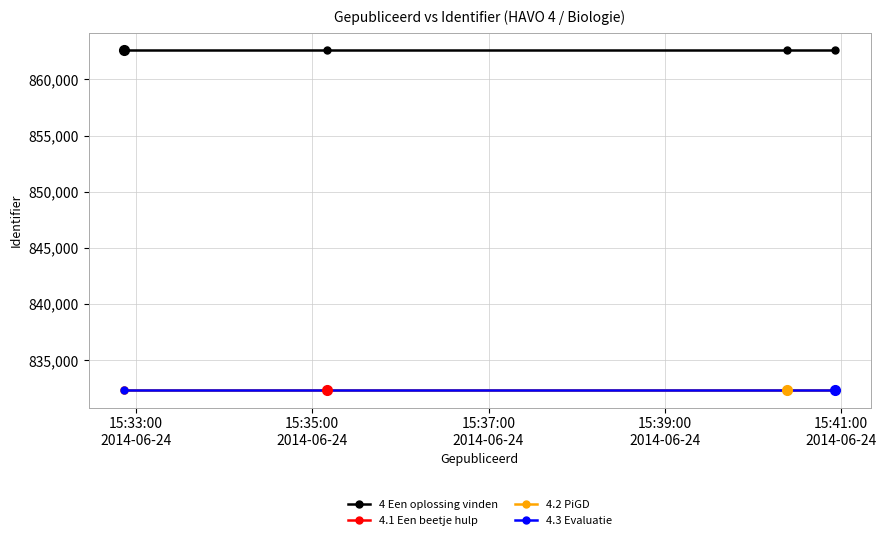

What are all the series names shown in the legend?

4 Een oplossing vinden, 4.1 Een beetje hulp, 4.2 PiGD, 4.3 Evaluatie